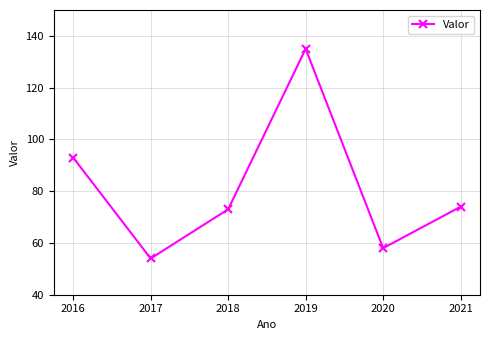

Which category has the lowest value across all series?

2017